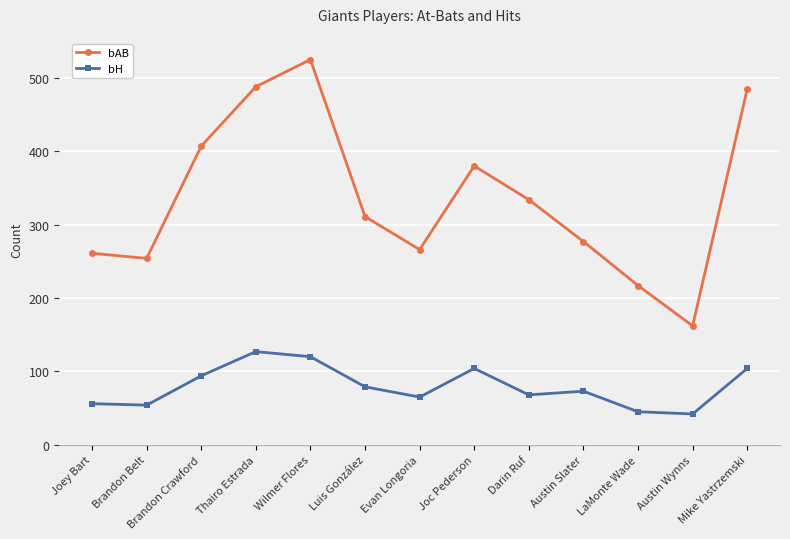

Where does the bH series first go above 73?

Brandon Crawford